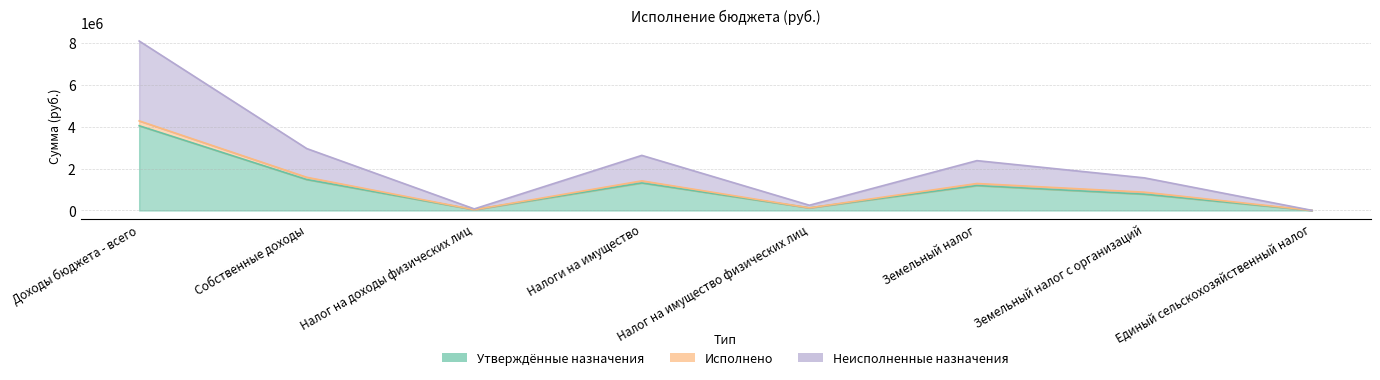

Rank the categories by Неисполненные назначения value from lowest to highest.

Единый сельскохозяйственный налог, Налог на доходы физических лиц, Налог на имущество физических лиц, Земельный налог с организаций, Земельный налог, Налоги на имущество, Собственные доходы, Доходы бюджета - всего